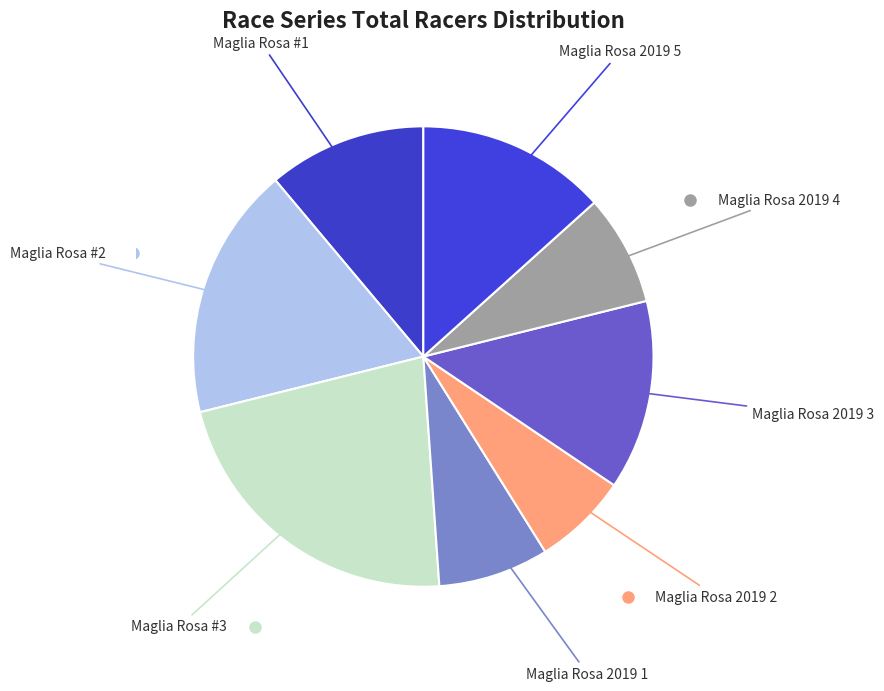

Count the number of slices in the pie.

8